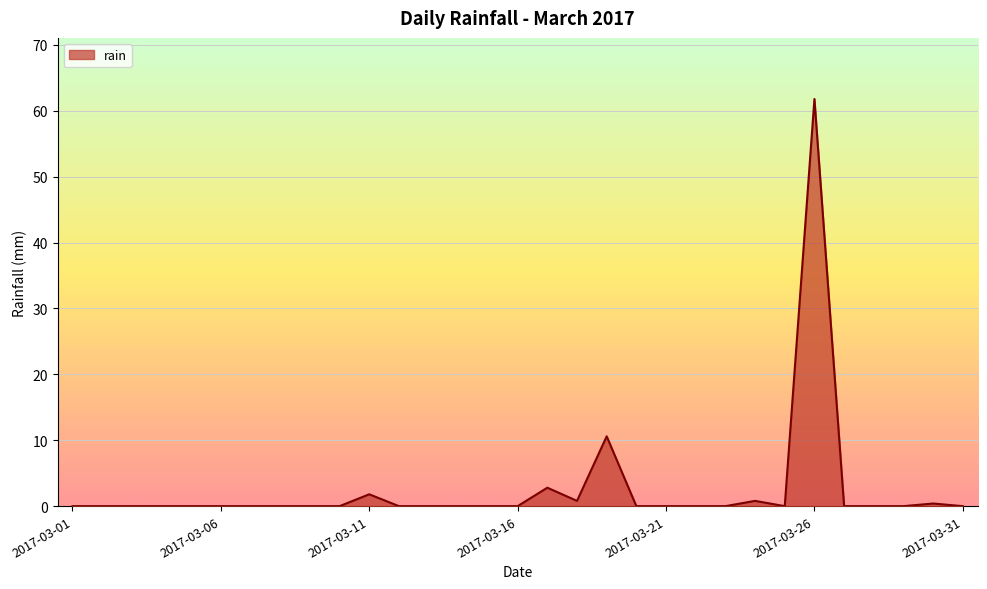

What is the greatest value displayed?

61.8